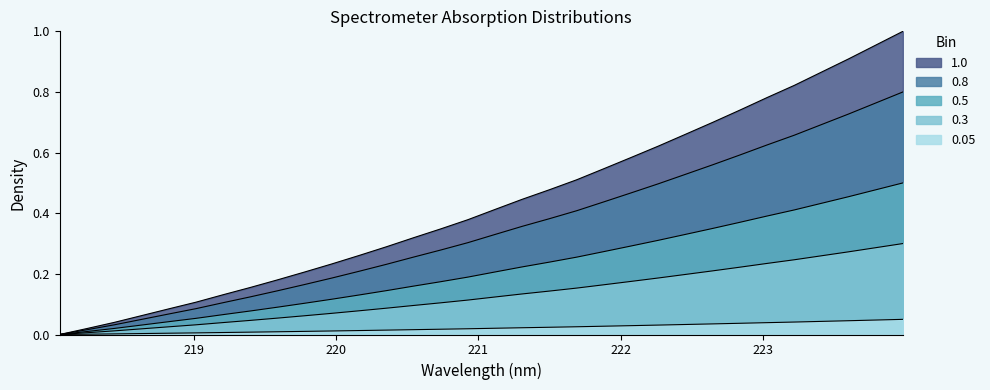

Which has a higher value, 223.408 or 219.2067?

223.408